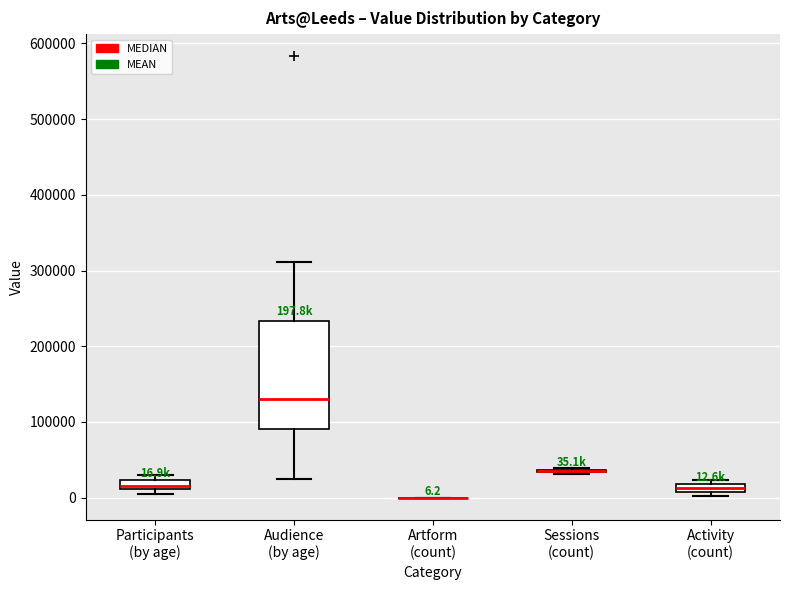

Comparing the boxes themselves (not the whiskers), which one is the tallest?

Audience (by age)